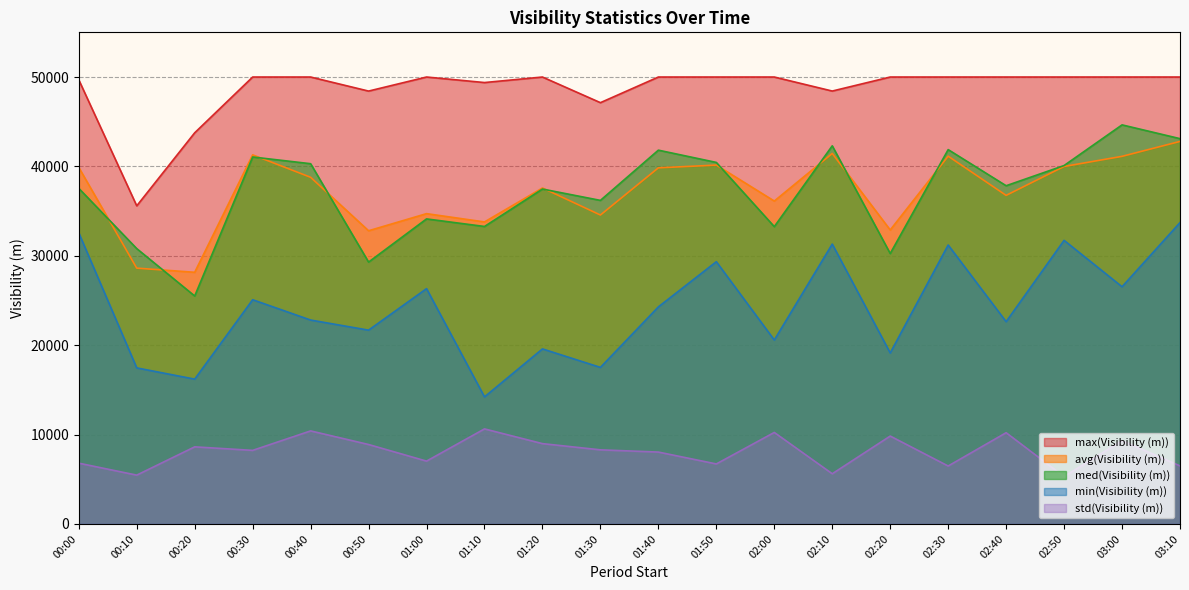

True or false: max(Visibility (m)) has more than 2 interior local peaks.

False